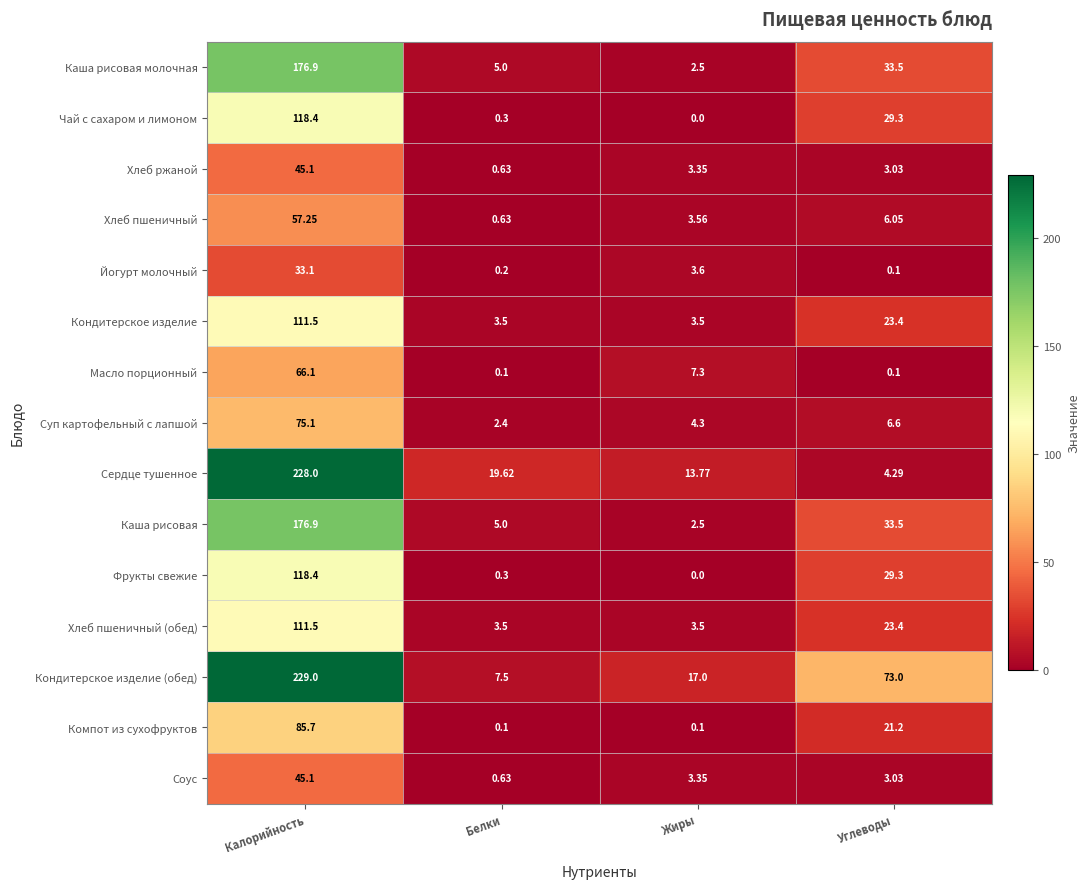

Which label corresponds to the smallest value in the chart?

Жиры